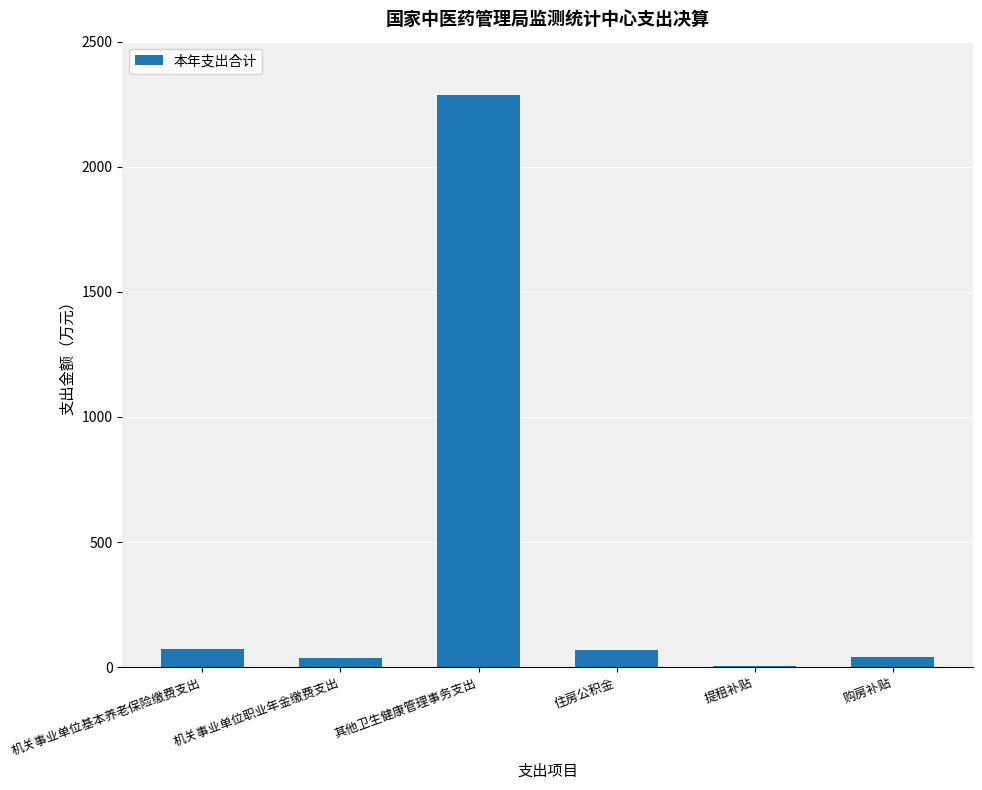

What is the greatest value displayed?

2285.3